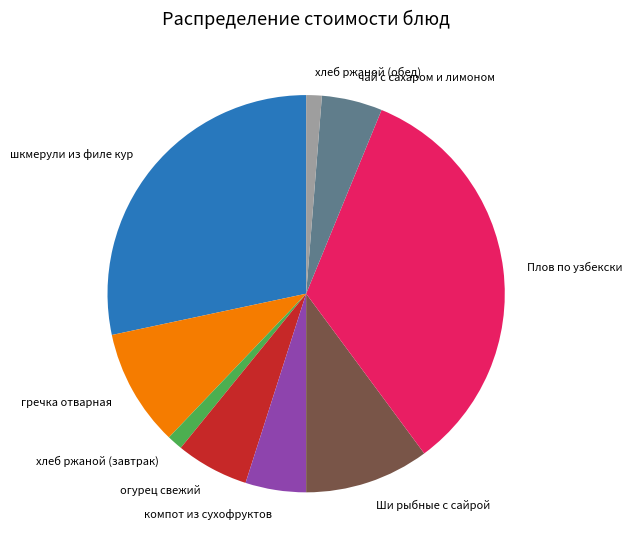

Combined, do огурец свежий and компот из сухофруктов account for over 50%?

No